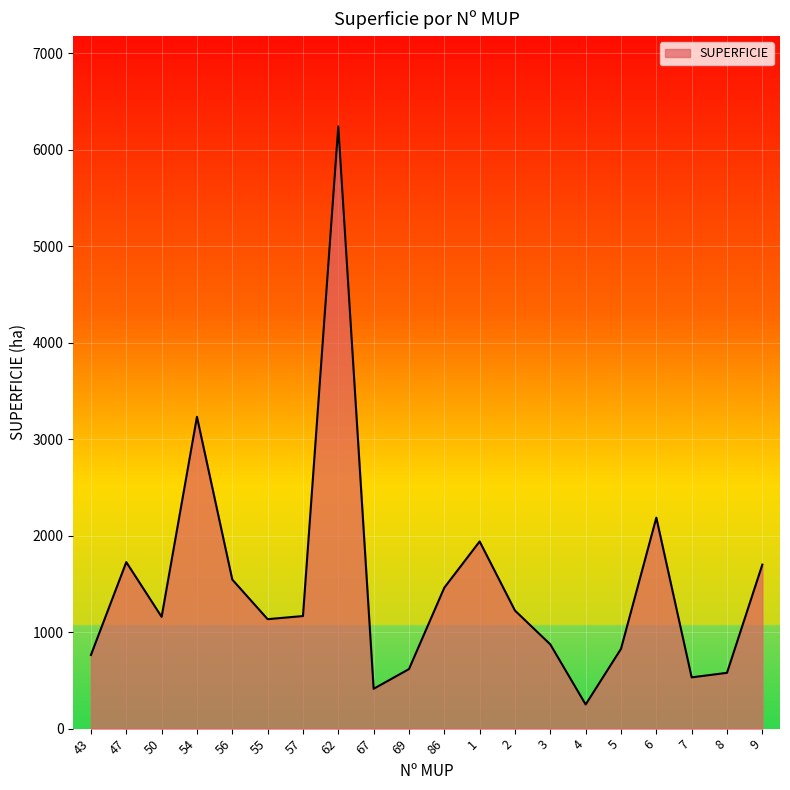

The value at 50 is 1158.5. True or false?

True